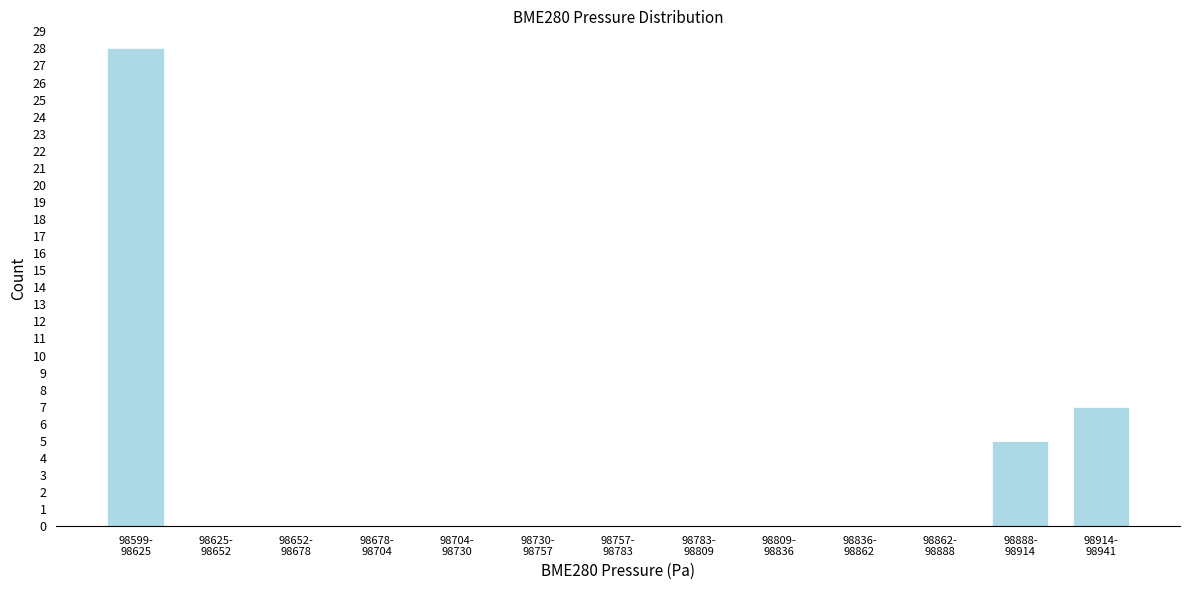

What is the maximum value shown in the chart?

28